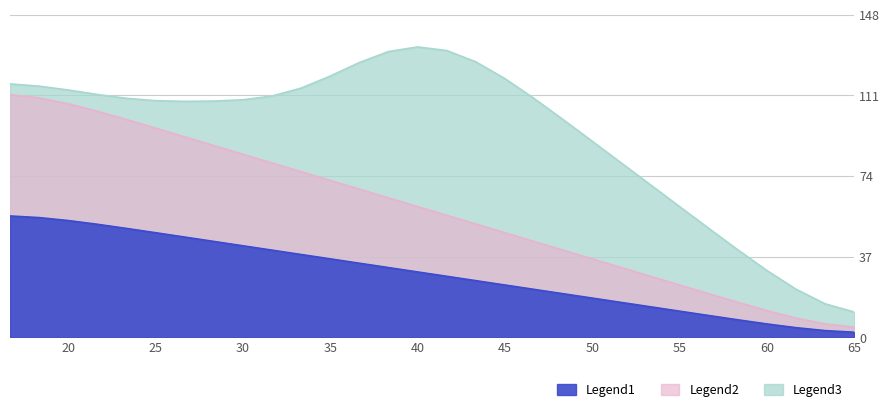

True or false: Legend3 and Legend2 intersect in this chart.

False